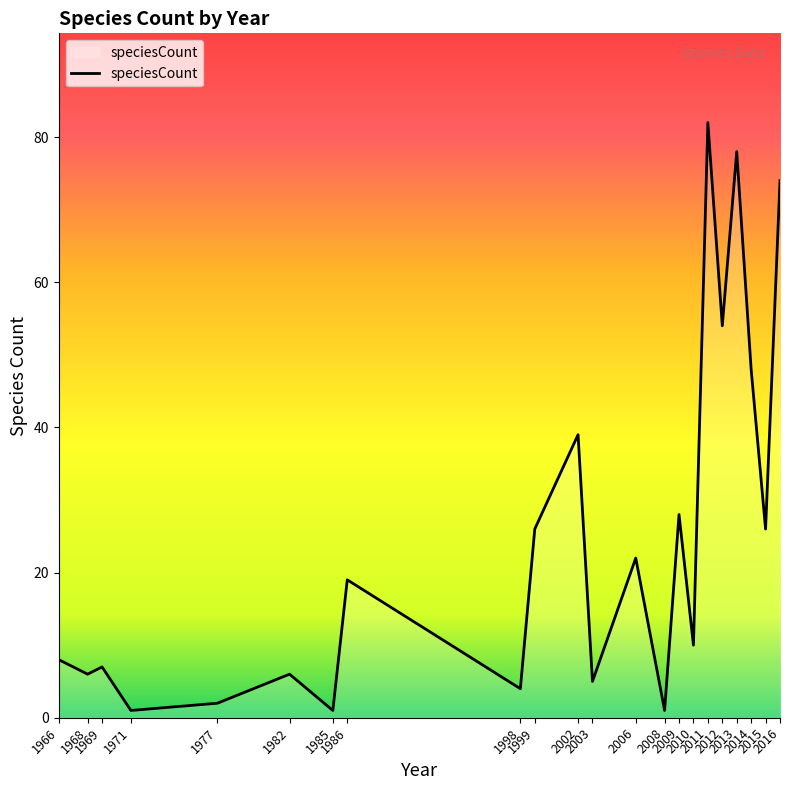

What is the minimum value shown in the chart?

1